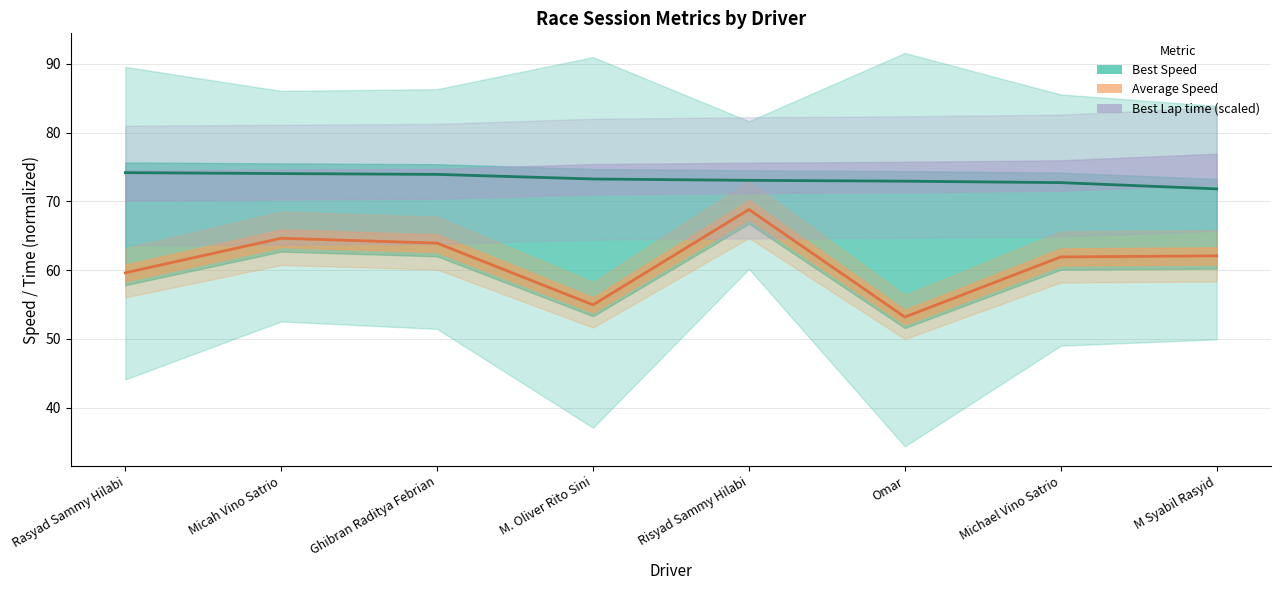

Which category has the lowest value across all series?

Omar